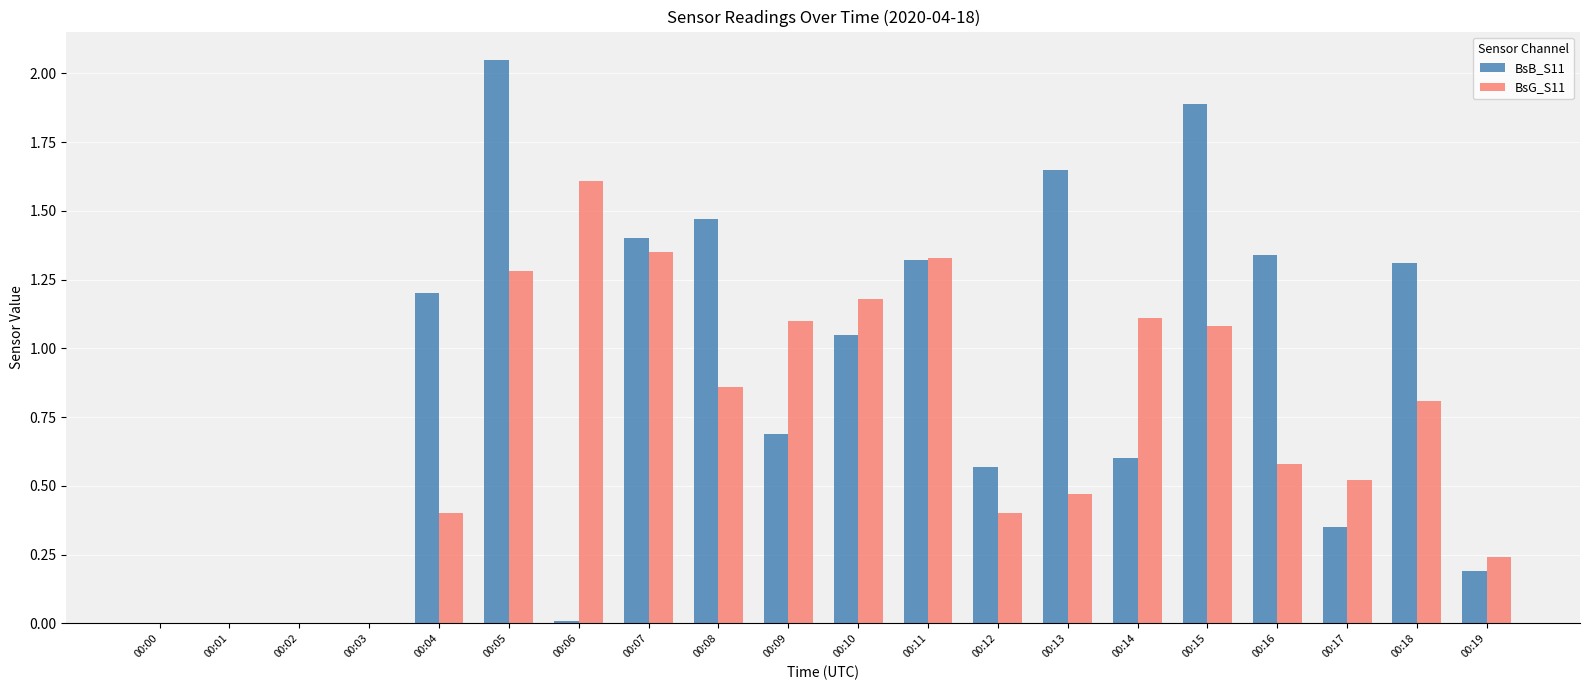

Which category has the highest value in the BsB_S11 series?

00:05